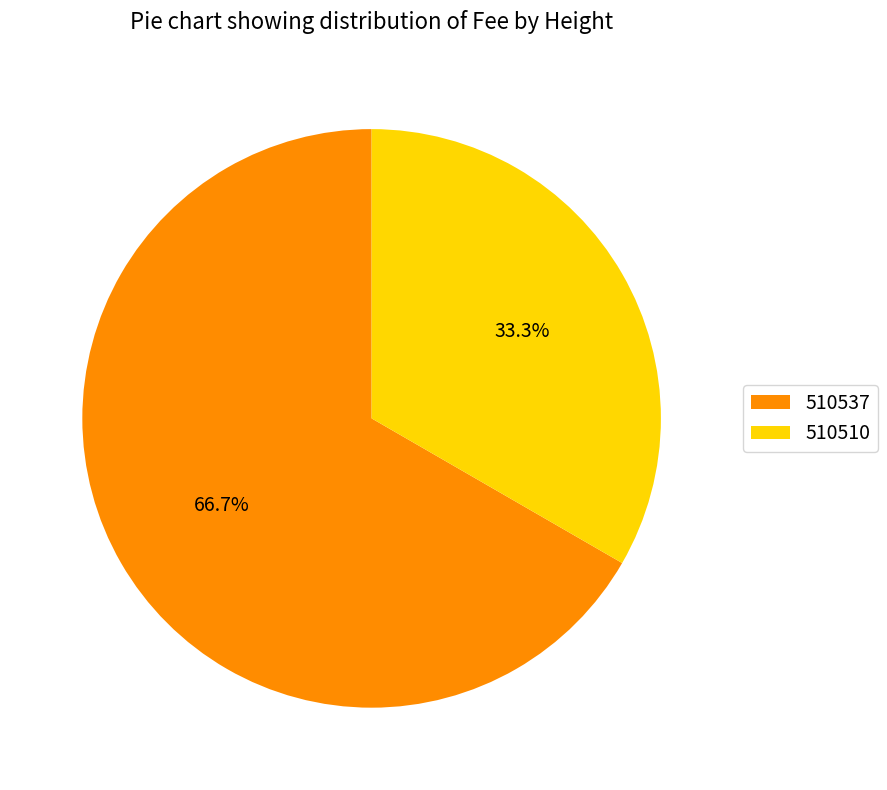

Which has a higher value, 510510 or 510537?

510537